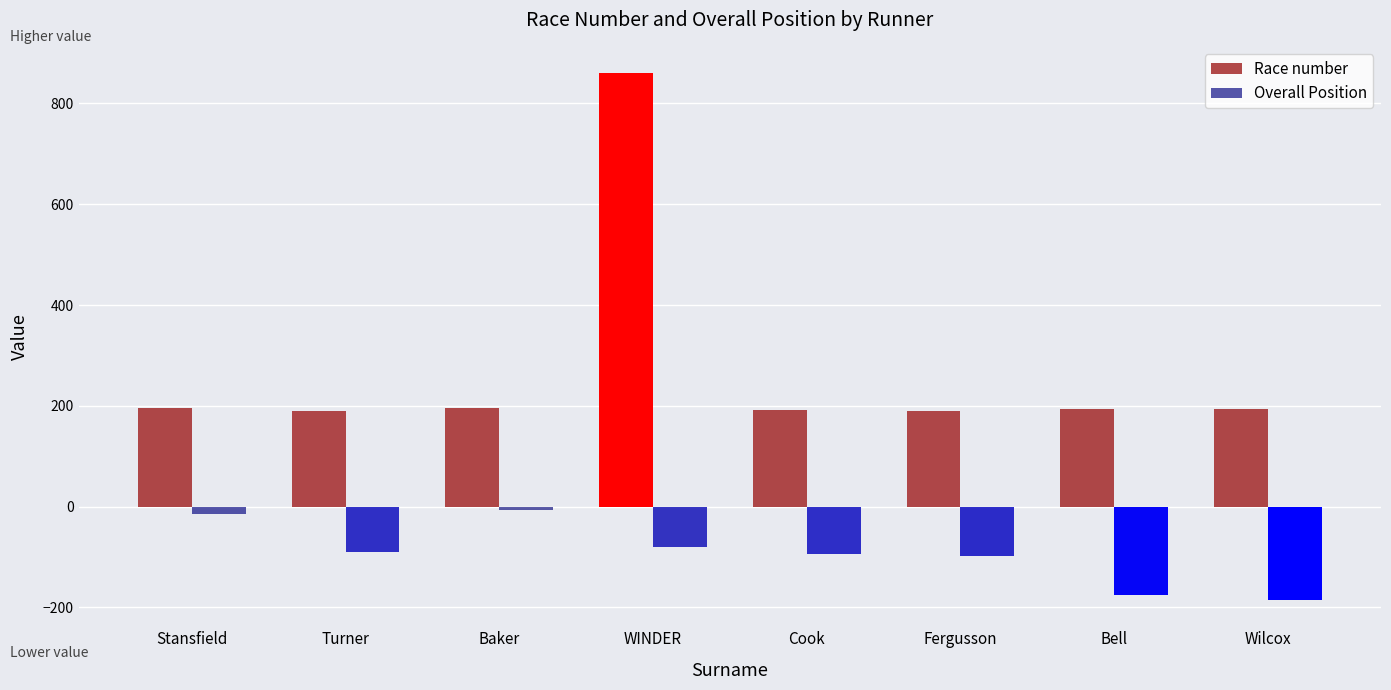

Which series has the widest spread of values?

Race number